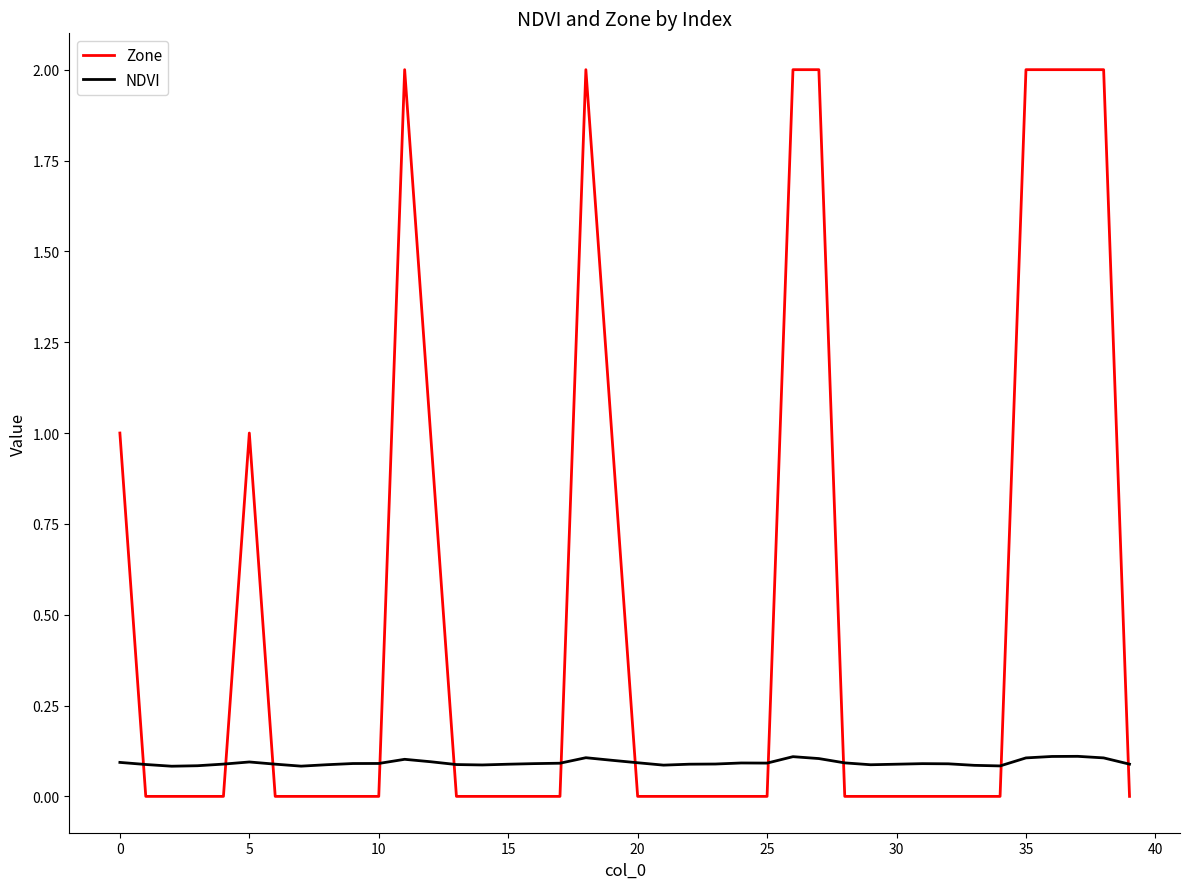

What is the sum of all Zone values?

20.0